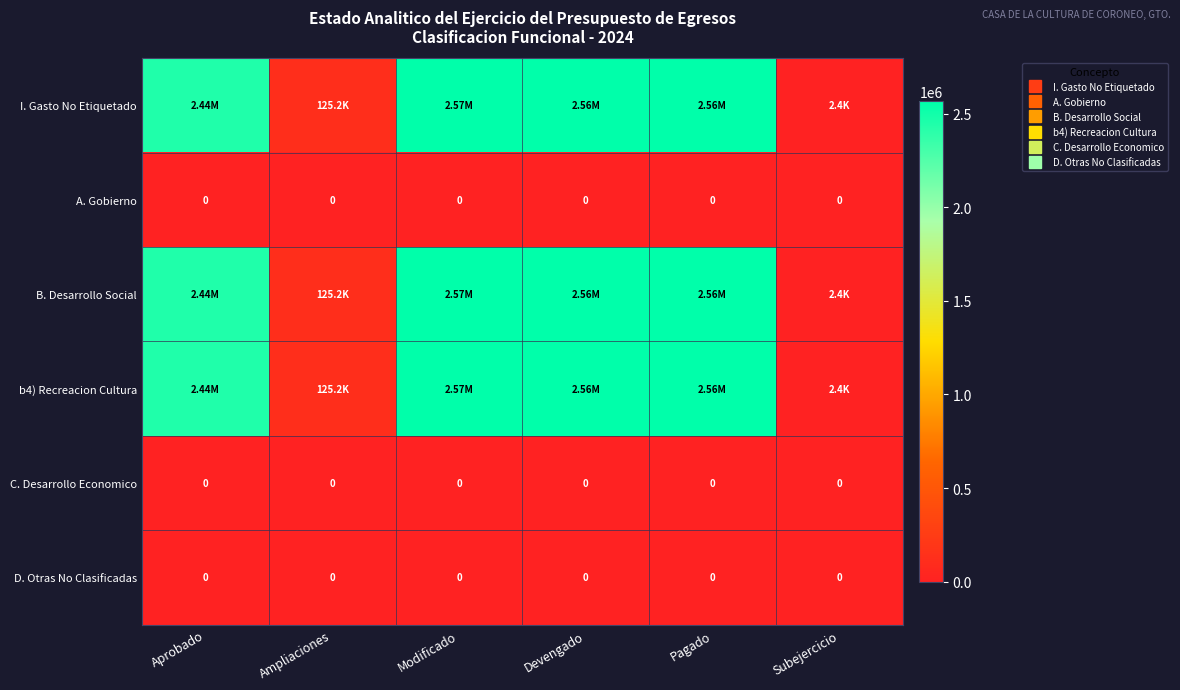

What is the total value across all series at Devengado?

7690884.4